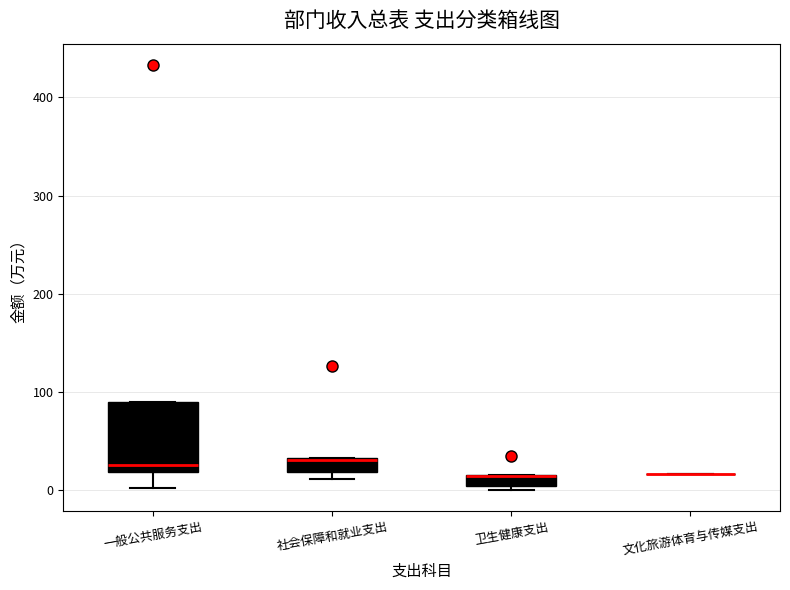

Which box is the tallest, from its lower edge to its upper edge?

一般公共服务支出